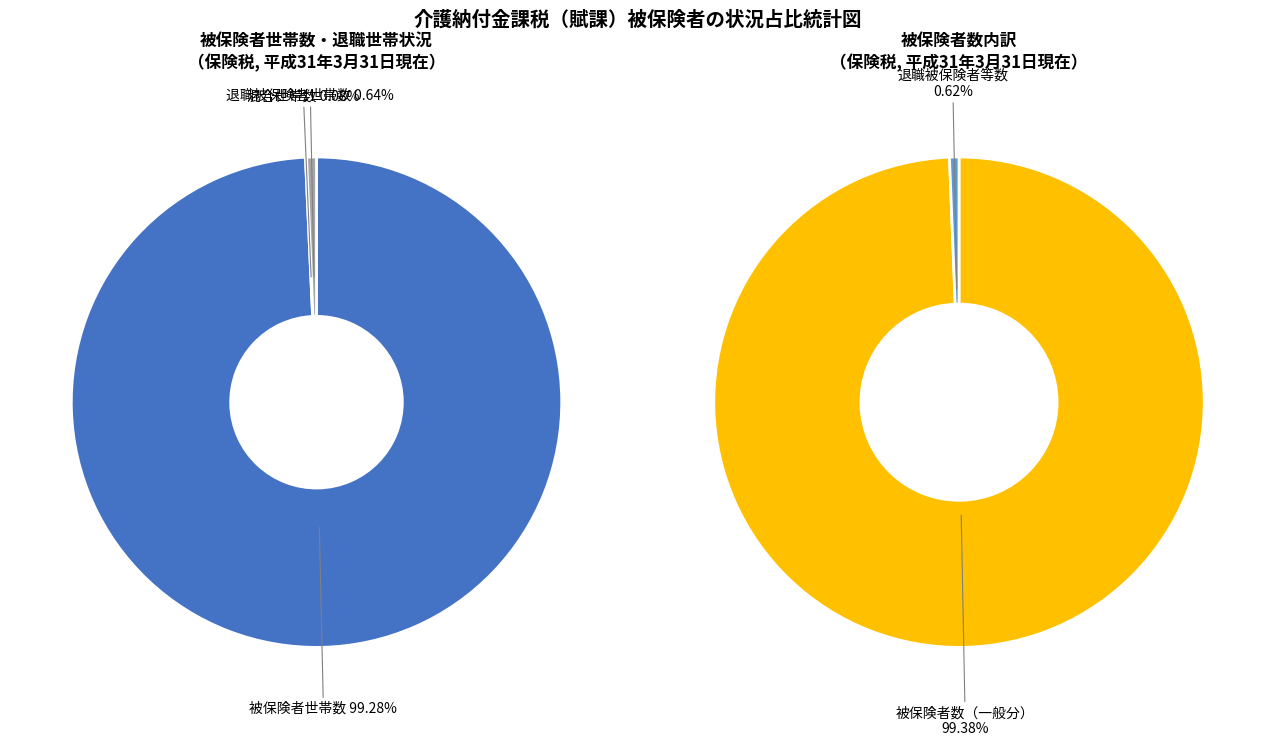

What is the largest slice in the pie chart?

被保険者数（一般分）